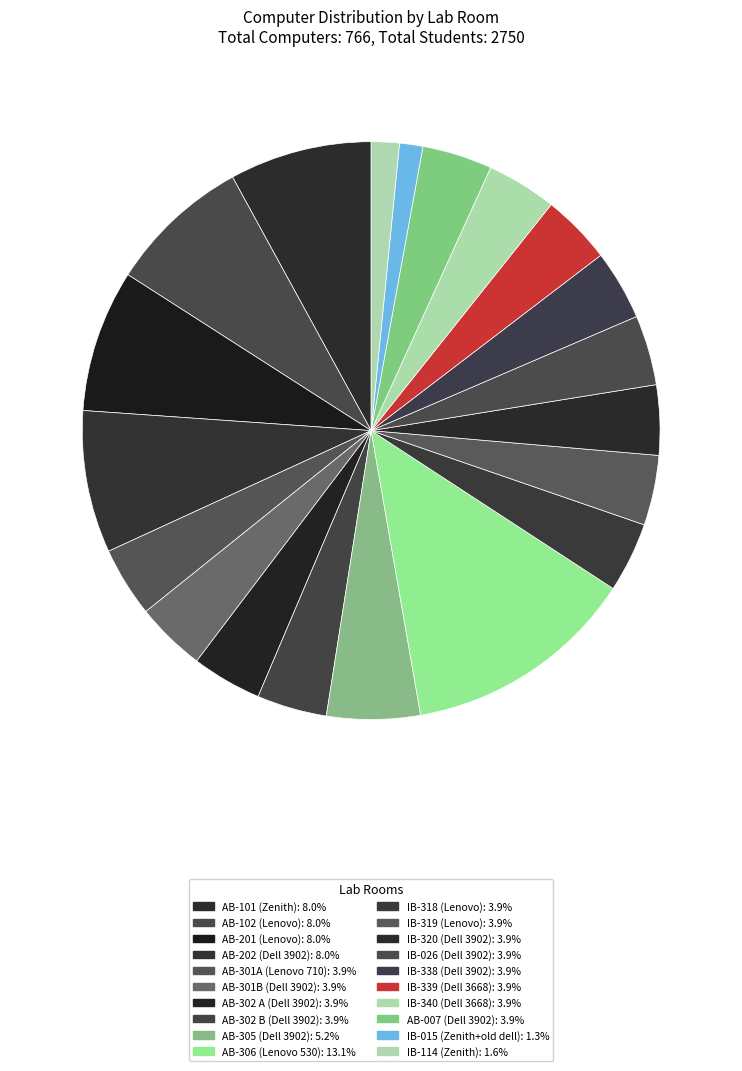

How many segments does this pie chart have?

20